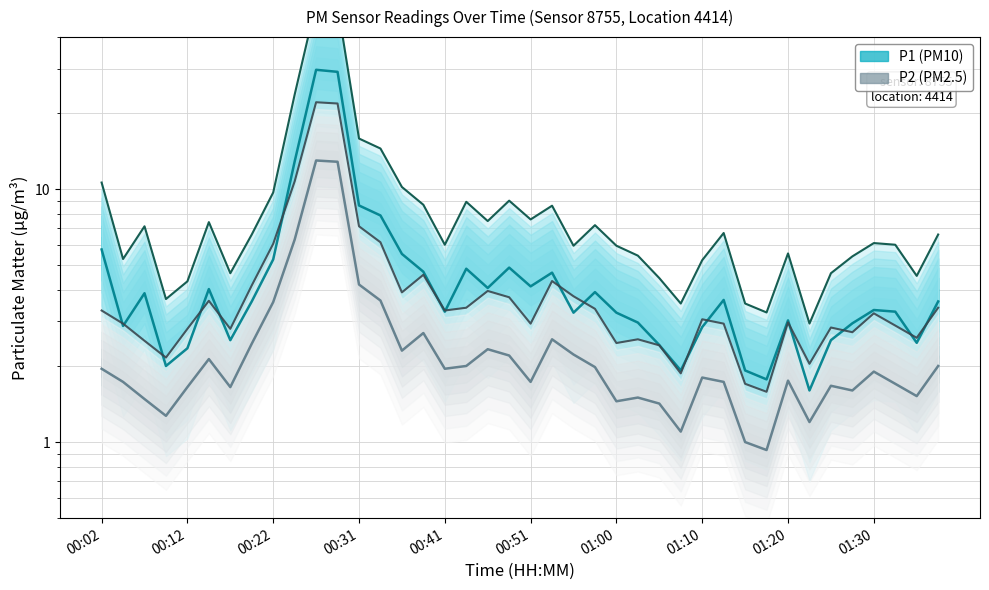

What are all the series names shown in the legend?

P1, P2